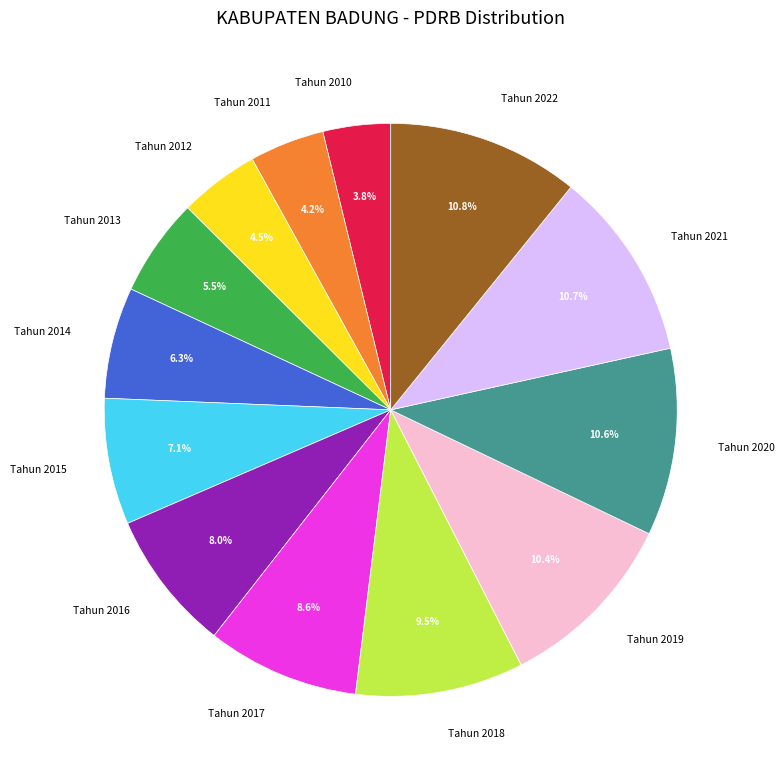

Combined, do Tahun 2018 and Tahun 2012 account for over 50%?

No